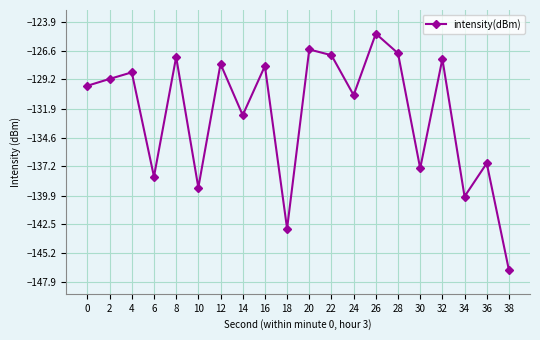

The chart shows a value of -172.2 at 4. True or false?

False